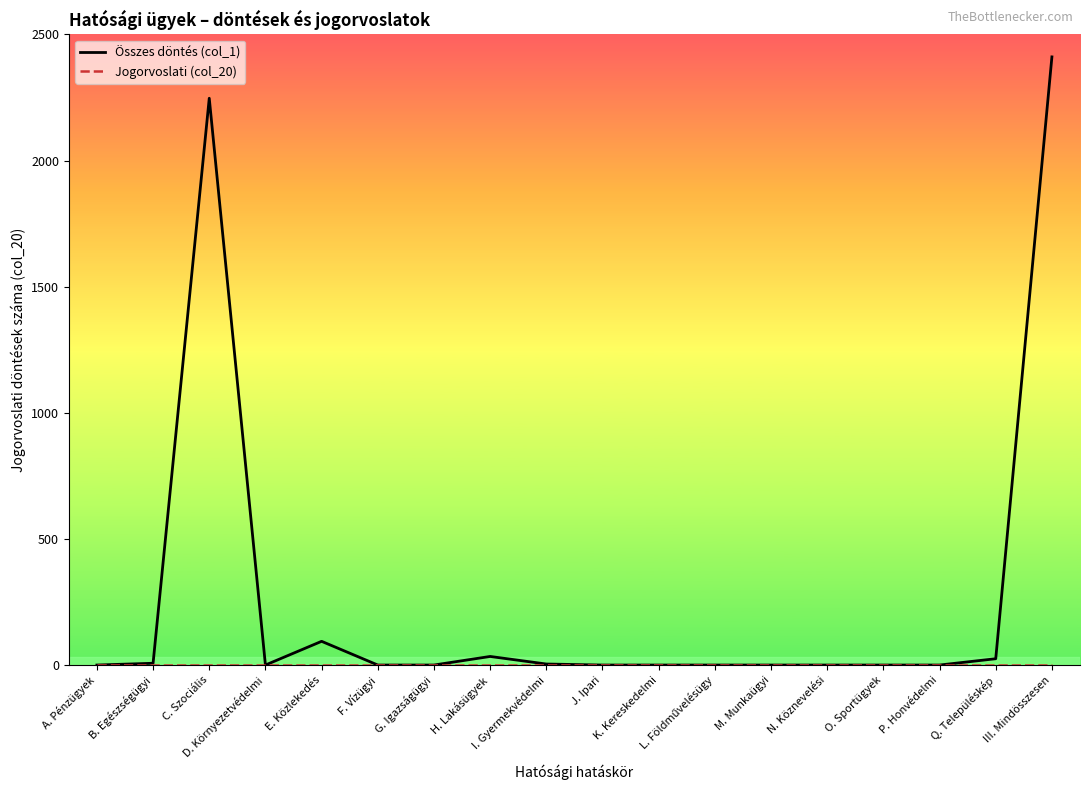

Which series has the largest range (max minus min)?

Összes döntés (col_1)